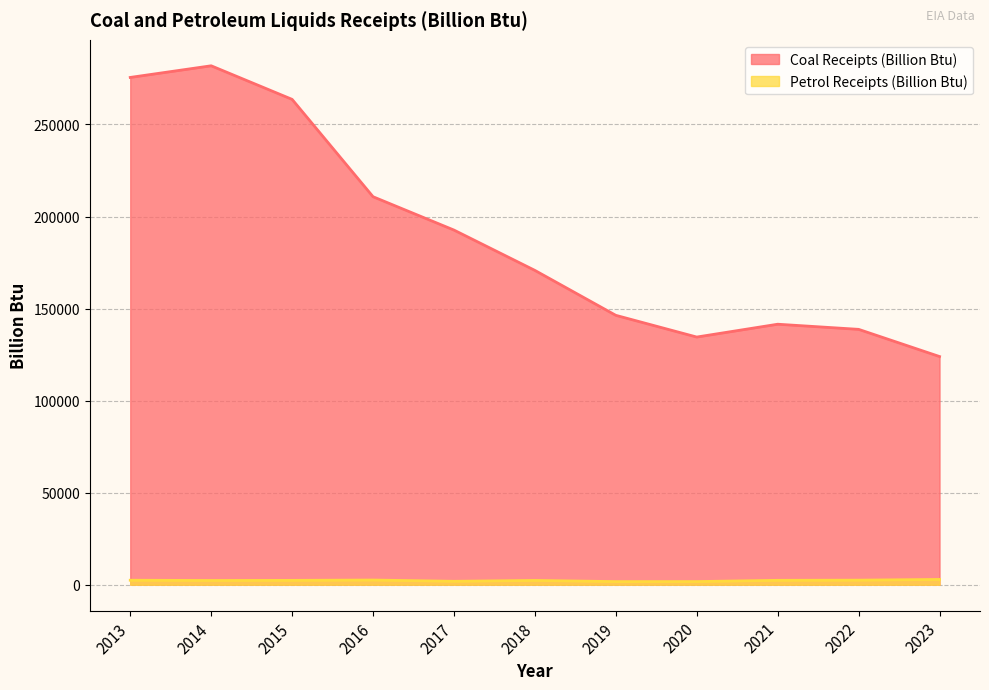

What are all the series names shown in the legend?

Coal Receipts (Billion Btu), Petrol Receipts (Billion Btu)